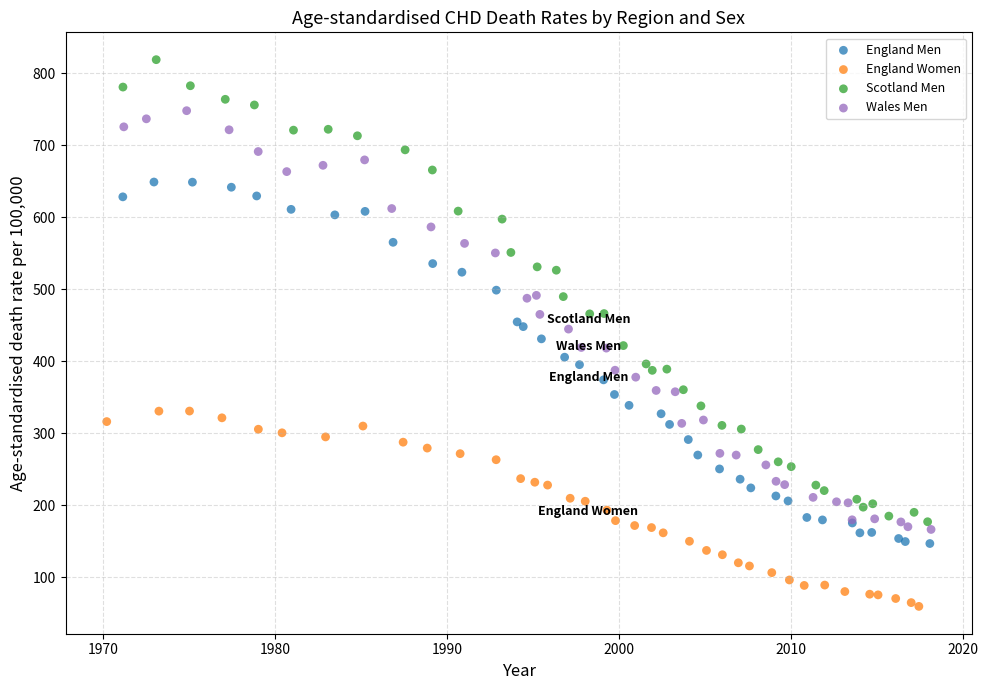

Which series reaches the maximum Y coordinate?

Scotland Men